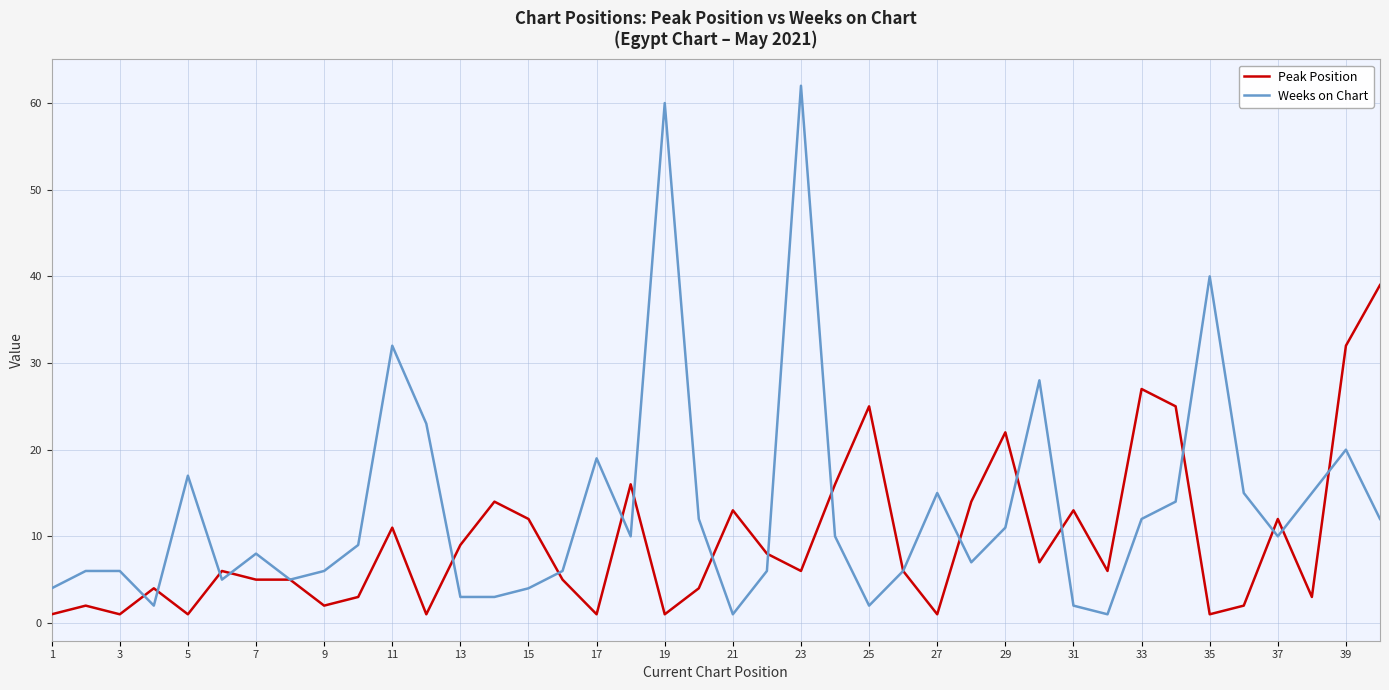

How many lines are shown in the chart?

2